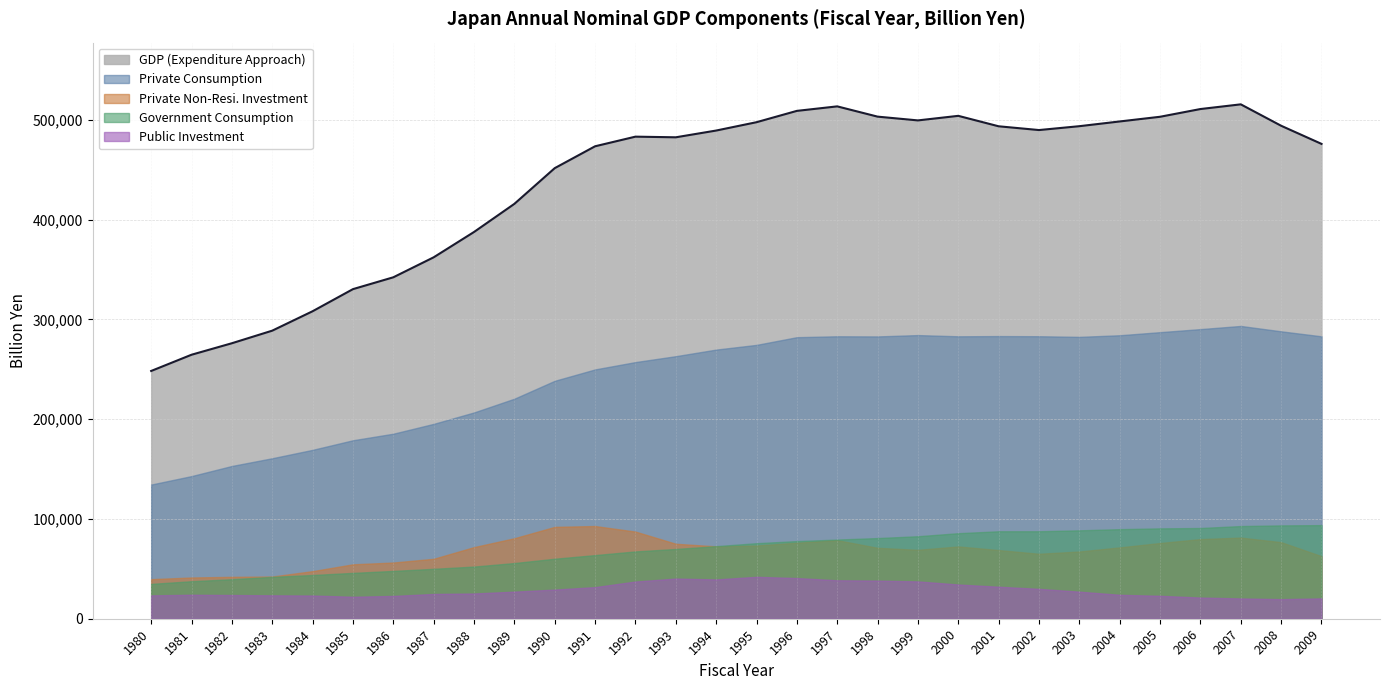

How many data points in Private Non-Resi. Investment are above 71810?

15